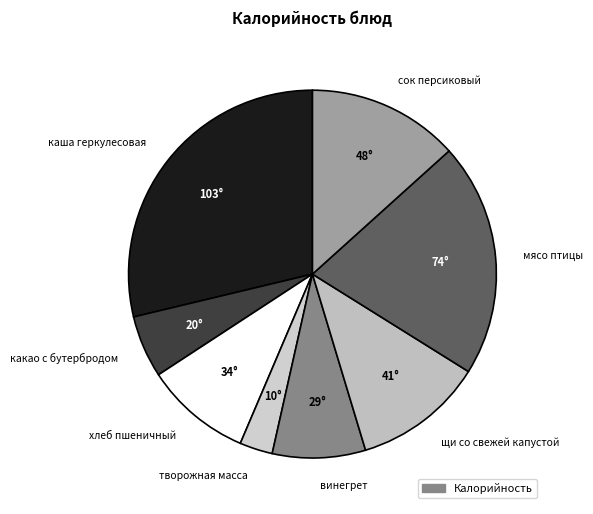

Is каша геркулесовая the majority of the pie?

No